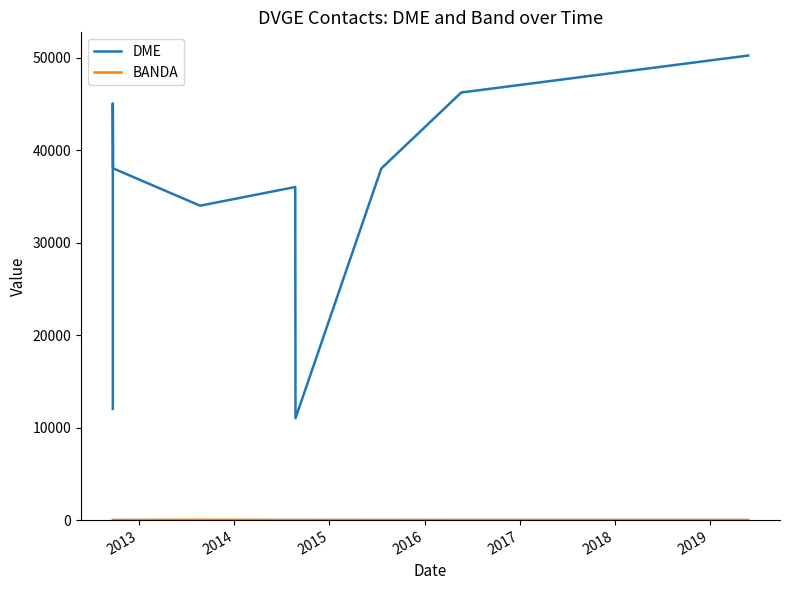

At which category does BANDA reach its first local valley?

2014